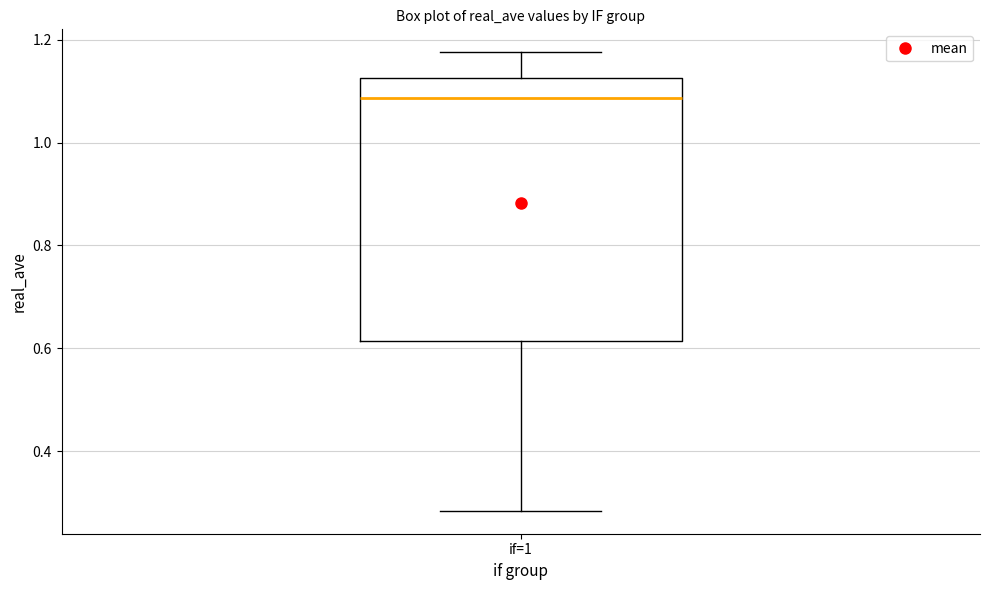

Read this box plot against the y-axis: the position of the median line, the range covered by the box, and the ends of both whiskers. The values are not printed on the chart, so give them approximately, as read against the axis.

median 1.08, box 0.62 to 1.12, whiskers 0.28 to 1.18